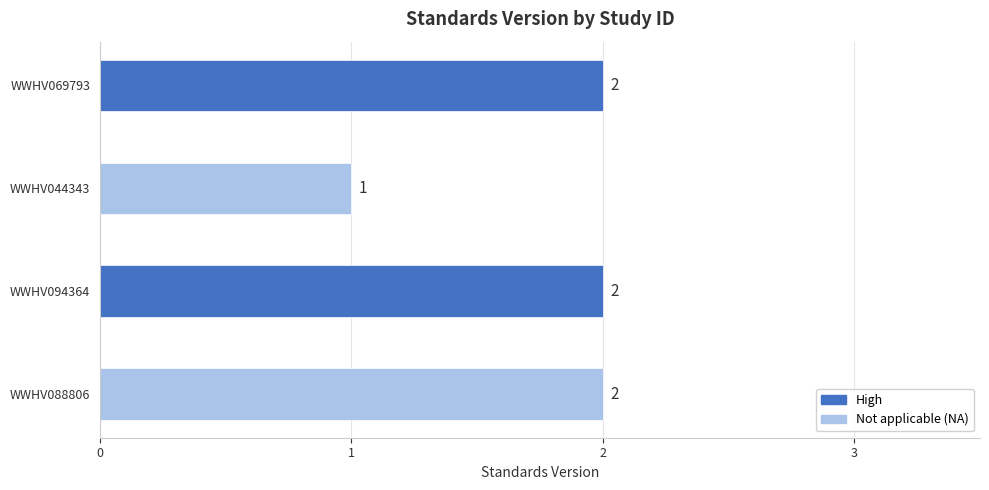

What is the approximate value at WWHV044343?

1